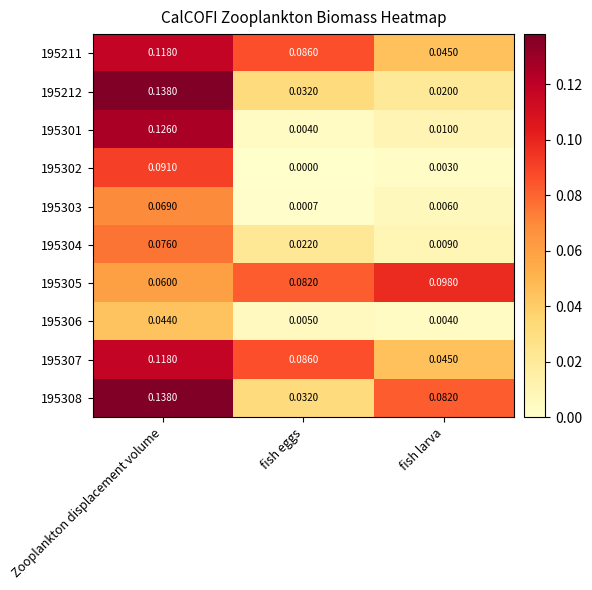

Where is 195211 nearest to the value 0?

fish larva